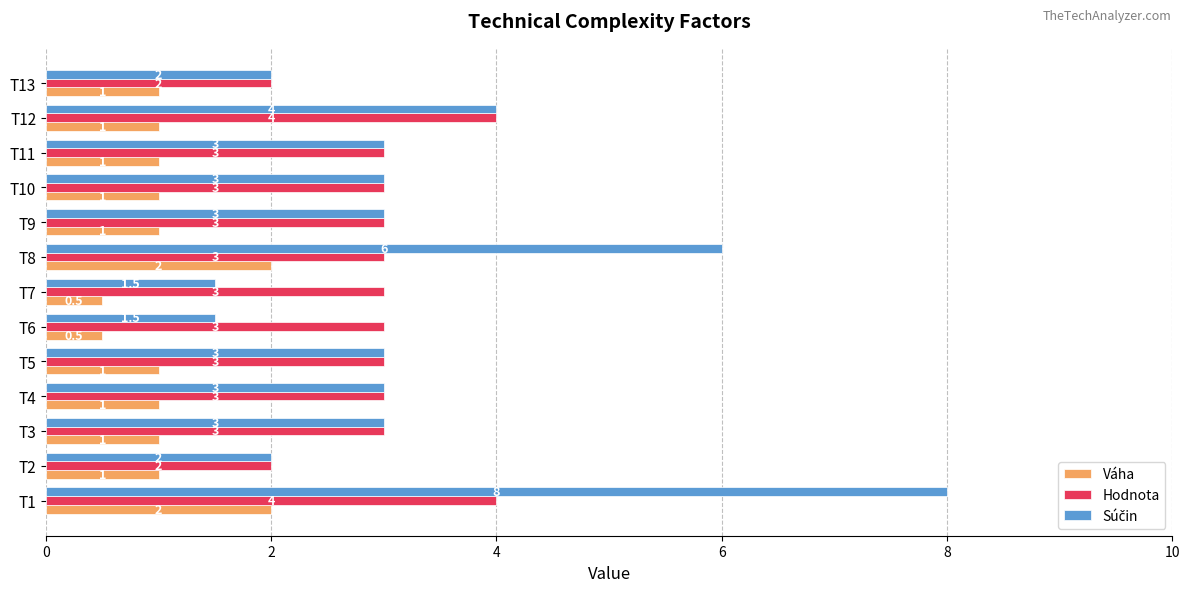

What is the spread (max minus min) of values at T3?

2.0